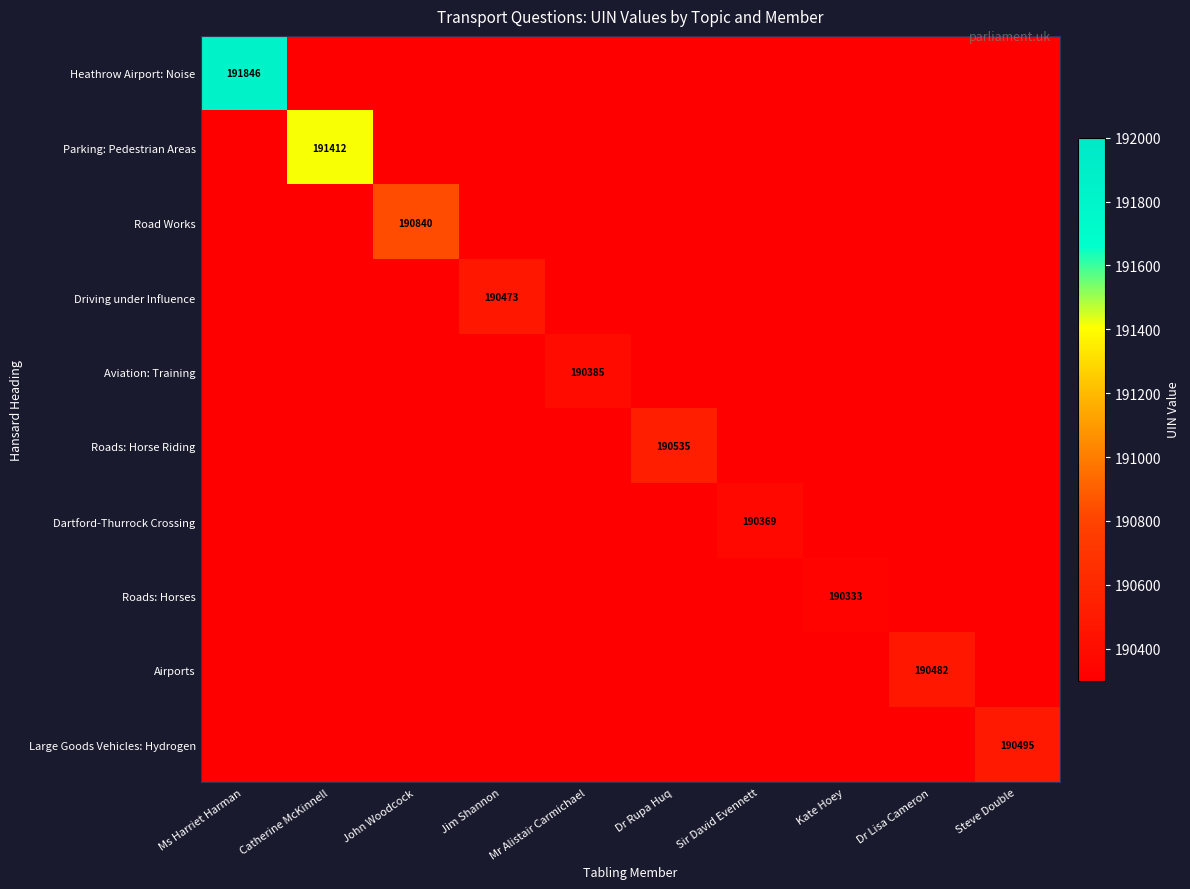

Is it true that Road Works equals 57010 at John Woodcock?

False